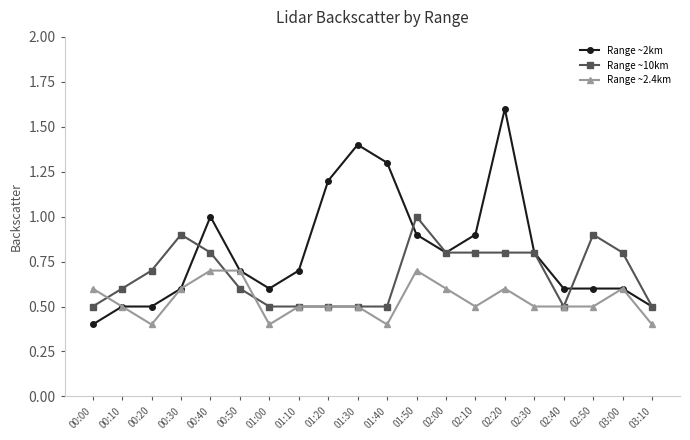

Count the number of categories in the chart.

20